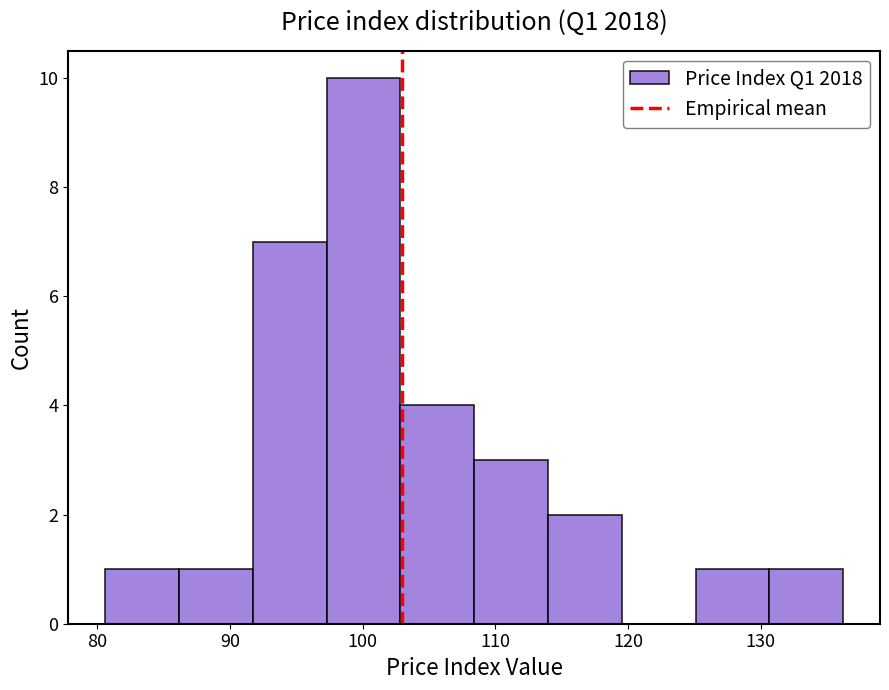

How tall is the bar that spans 86 to 92 on the x-axis? Neither the bar edges nor the heights are printed on the chart, so give them approximately, as read against the axes.

1